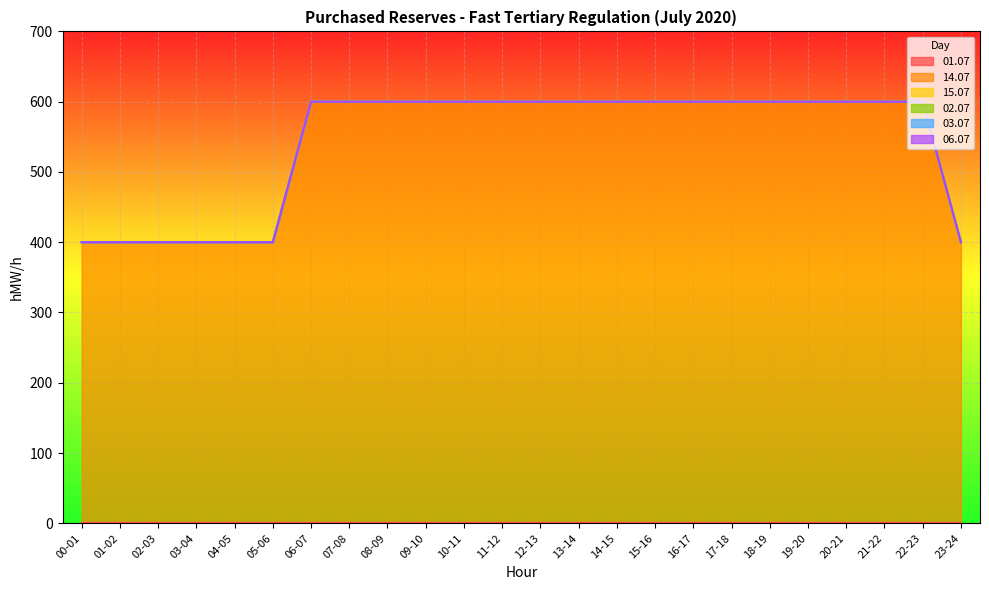

At which category does the chart reach its peak across all series?

06-07